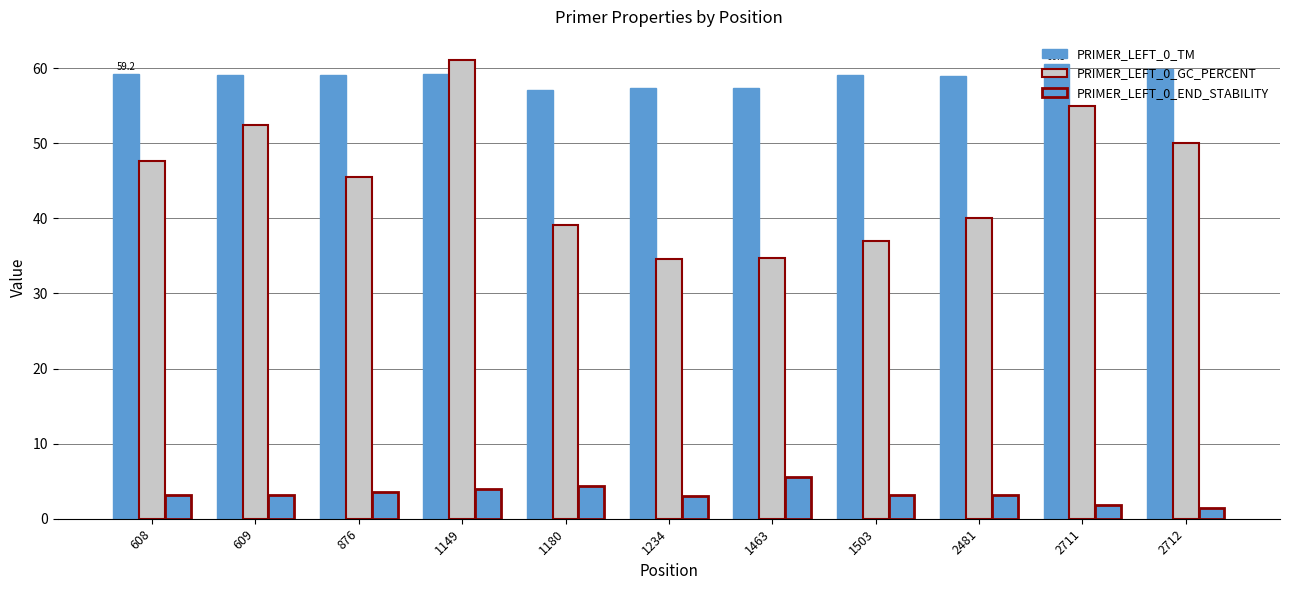

How many bars are there in each group?

3